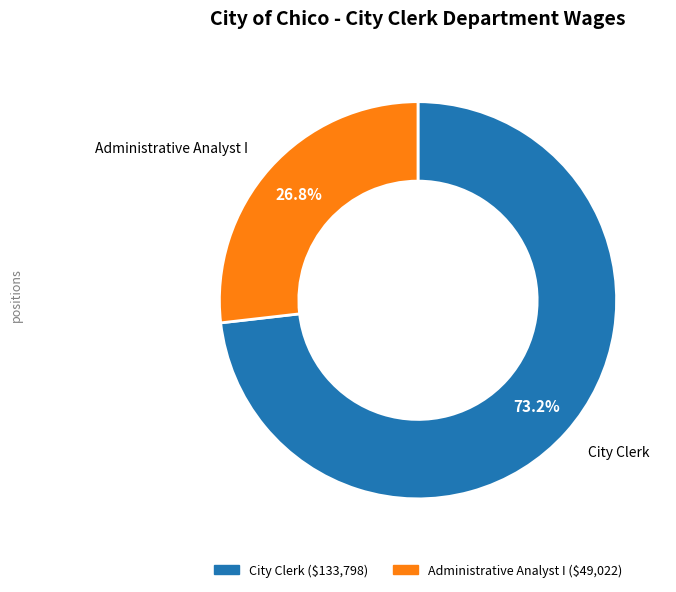

Which slice is the smallest?

Administrative Analyst I